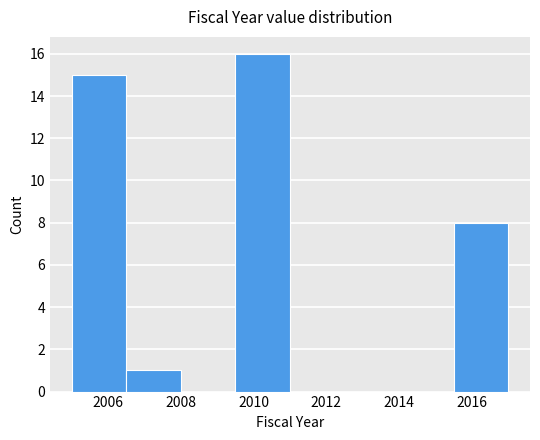

Reading left to right, list every bar in this chart as the range it spans on the x-axis followed by its height. Neither the bar edges nor the heights are printed on the chart, so give them approximately, as read against the axes.

2005.0 to 2006.5: 15
2006.5 to 2008.0: 1
2008.0 to 2009.5: 0
2009.5 to 2011.0: 16
2011.0 to 2012.5: 0
2012.5 to 2014.0: 0
2014.0 to 2015.5: 0
2015.5 to 2017.0: 8